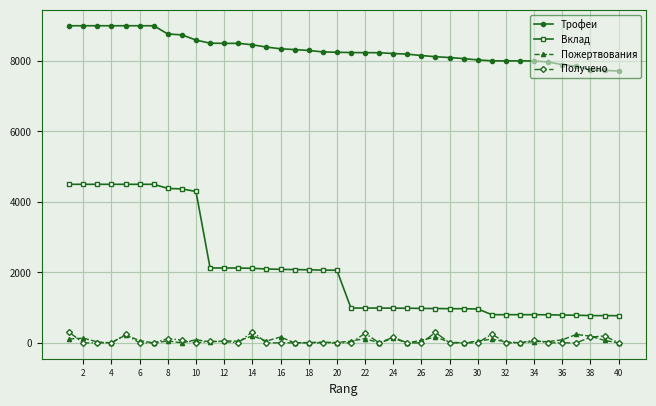

True or false: Трофеи and Вклад intersect in this chart.

False